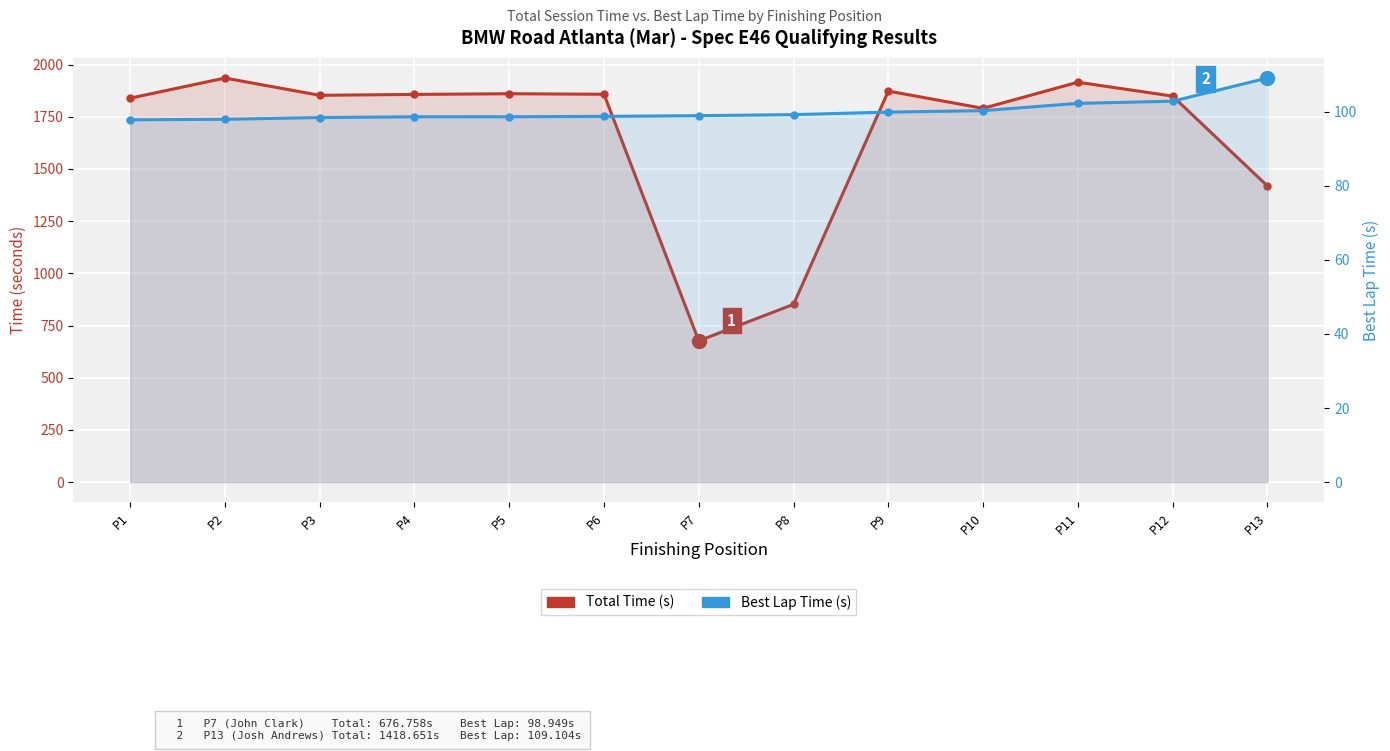

Between P7 and P6, which is larger?

P6